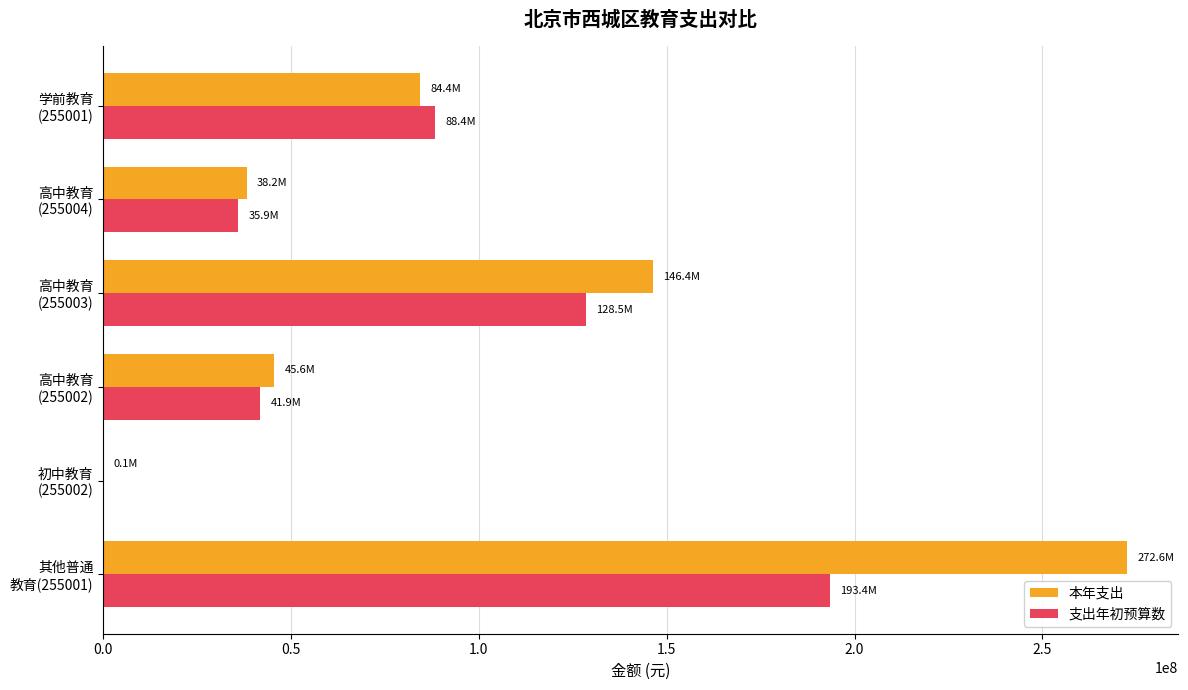

What is the highest value of the 支出年初预算数 series?

193387419.0